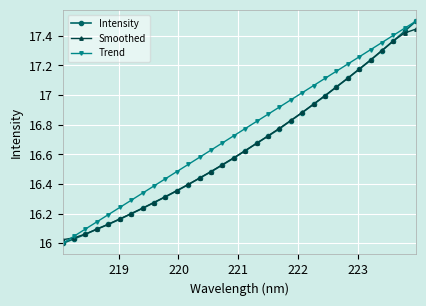

True or false: Trend has more than 2 points higher than both neighbors.

False